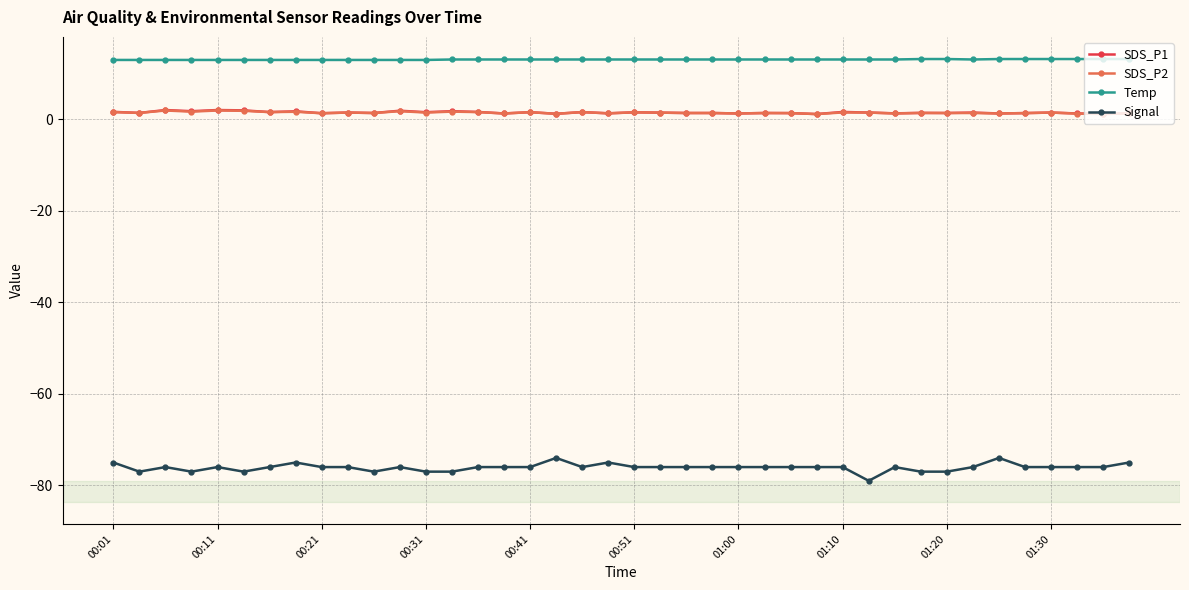

What is the minimum value shown in the chart?

-79.0